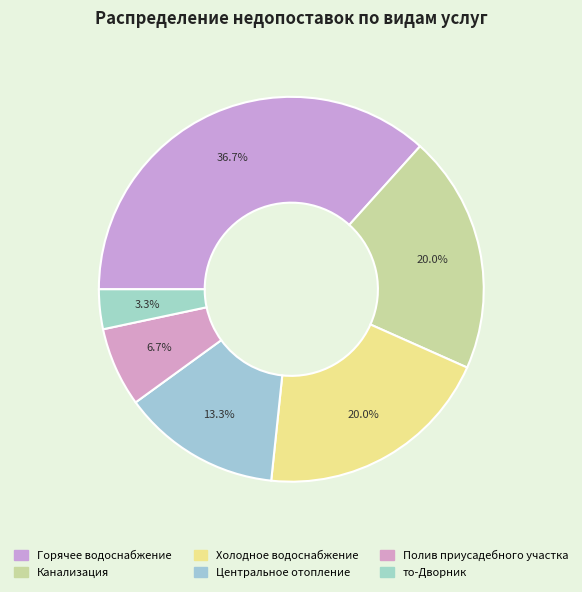

To the nearest percent, what is the difference between the largest and smallest slice percentages?

33%